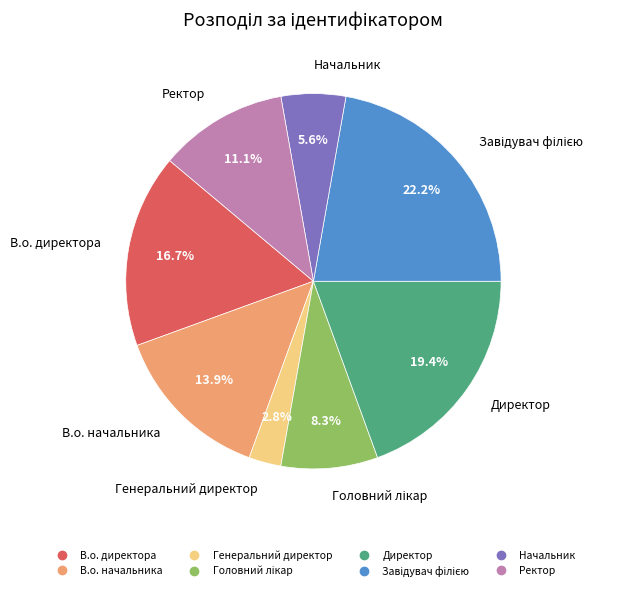

What is the total percentage of Ректор and Начальник?

16.7%